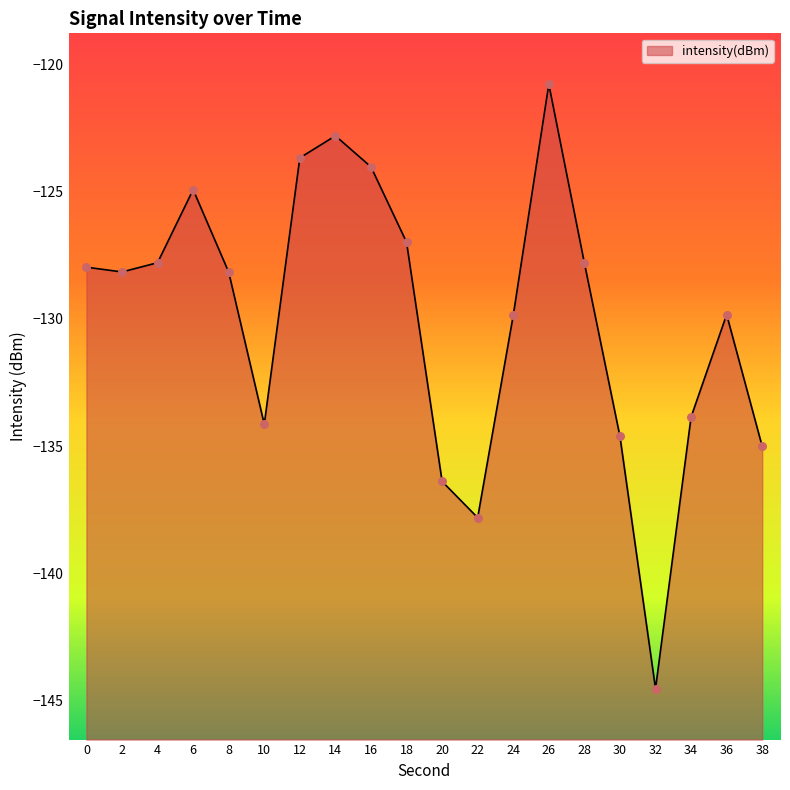

Which has a higher value, 34 or 32?

34